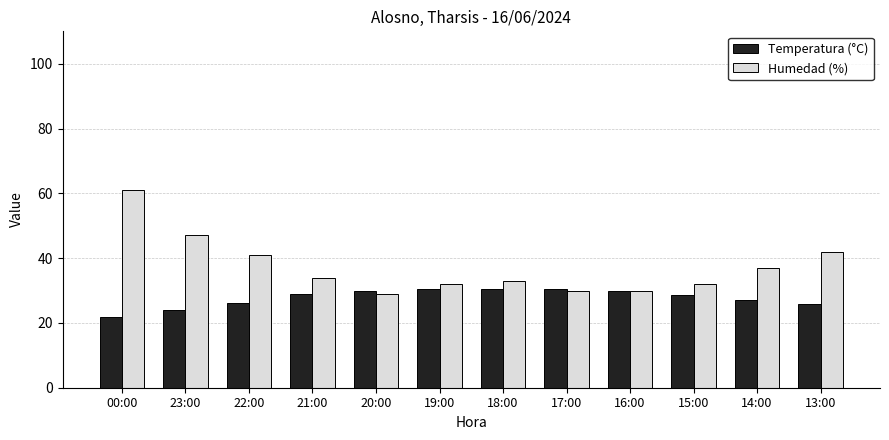

Which series has the largest total across all categories?

Humedad (%)